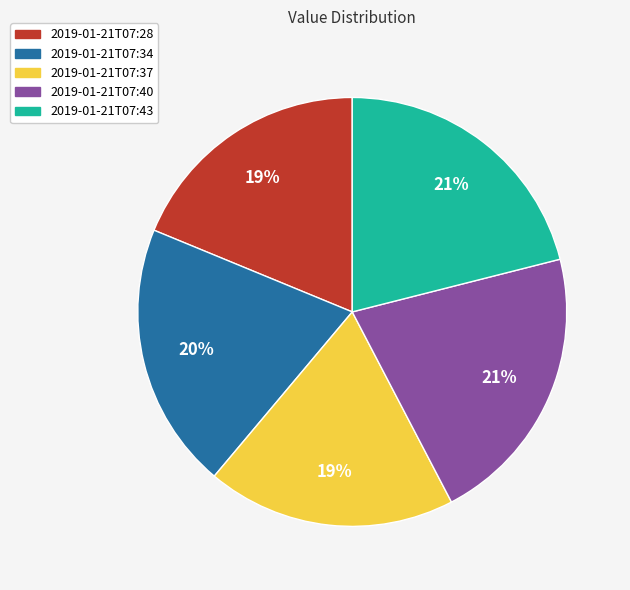

To the nearest percent, what is the combined percentage of 2019-01-21T07:40 and 2019-01-21T07:28?

40%